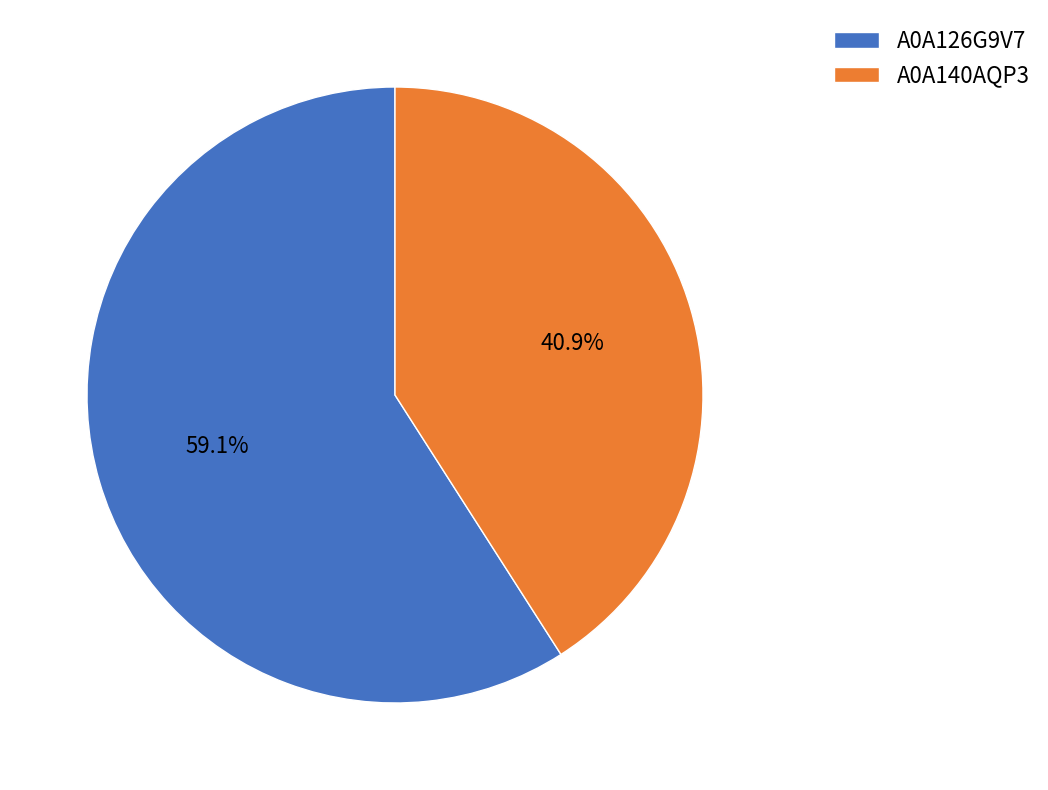

Do A0A126G9V7 and A0A140AQP3 together represent more than half of the pie?

Yes